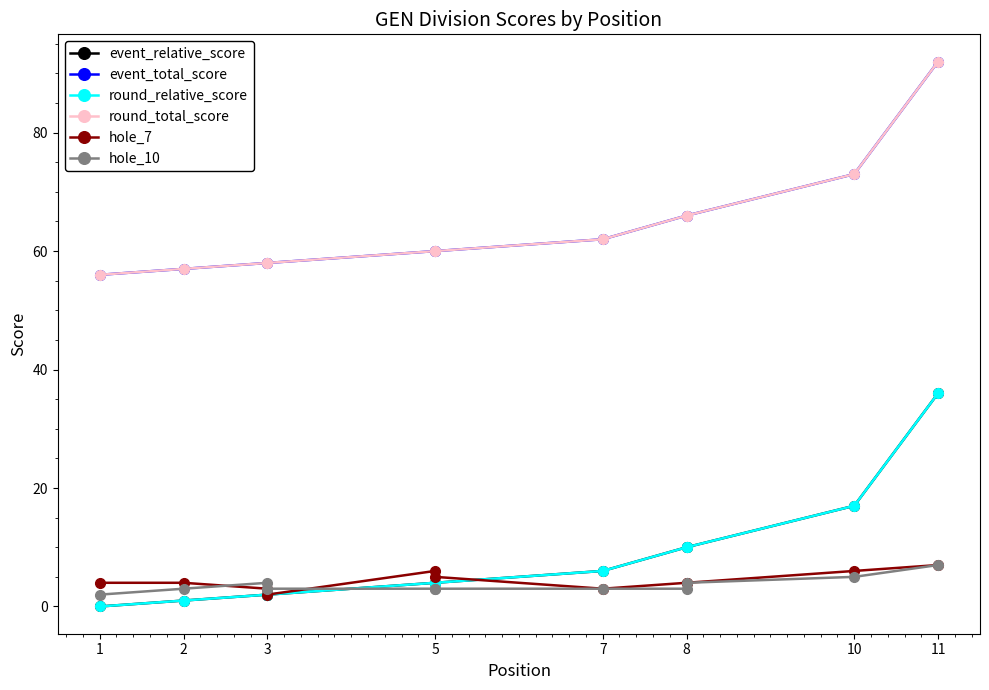

What are all the series names shown in the legend?

event_relative_score, event_total_score, round_relative_score, round_total_score, hole_7, hole_10